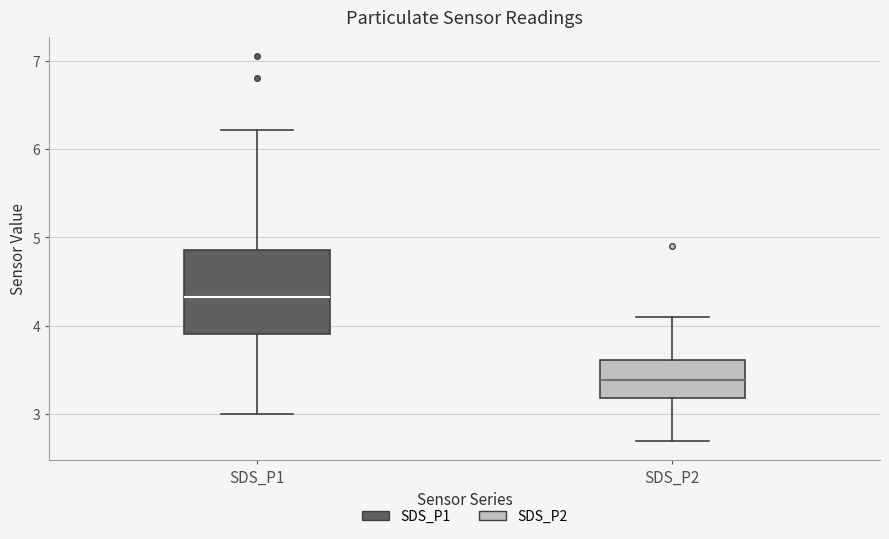

Reading left to right, transcribe this box plot: for each box, give where its median line is, the range the box spans, and where its two whiskers end, as read against the y-axis. The values are not printed on the chart, so give them approximately, as read against the axis.

SDS_P1: median 4.3, box 3.9 to 4.9, whiskers 3.0 to 6.2
SDS_P2: median 3.4, box 3.2 to 3.6, whiskers 2.7 to 4.1